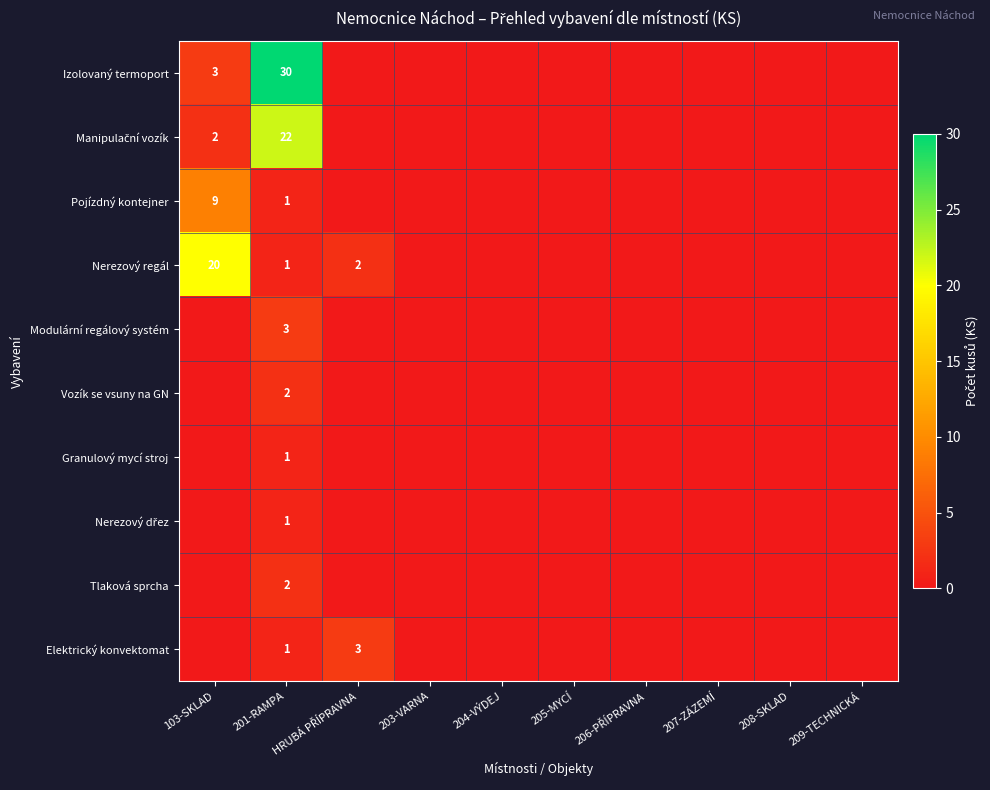

The Tlaková sprcha series shows 3 at 201-RAMPA. True or false?

False